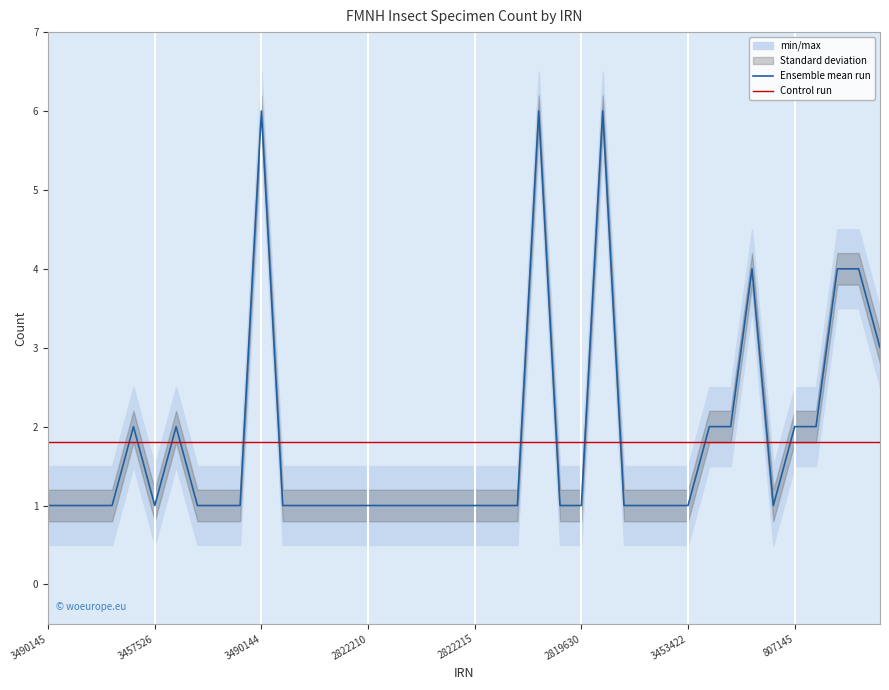

The value of Ensemble mean run at 2822210 is 2. True or false?

False